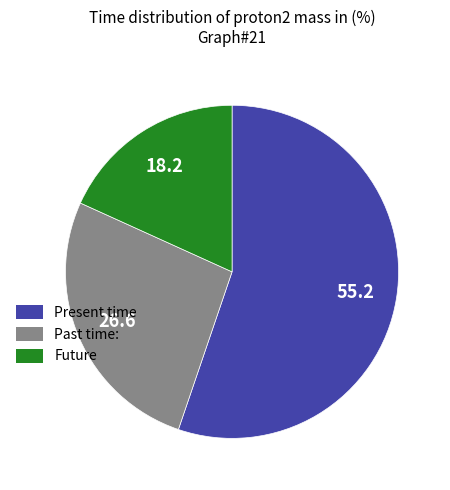

True or false: Present time accounts for 65% of the total.

False